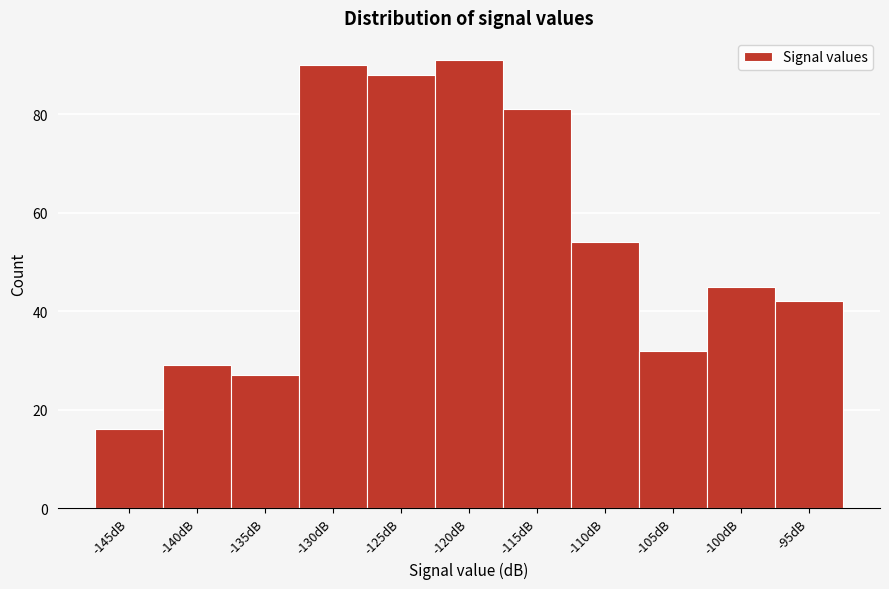

Reading left to right, what are all the values shown in this chart?

16	29	27	90	88	91	81	54	32	45	42